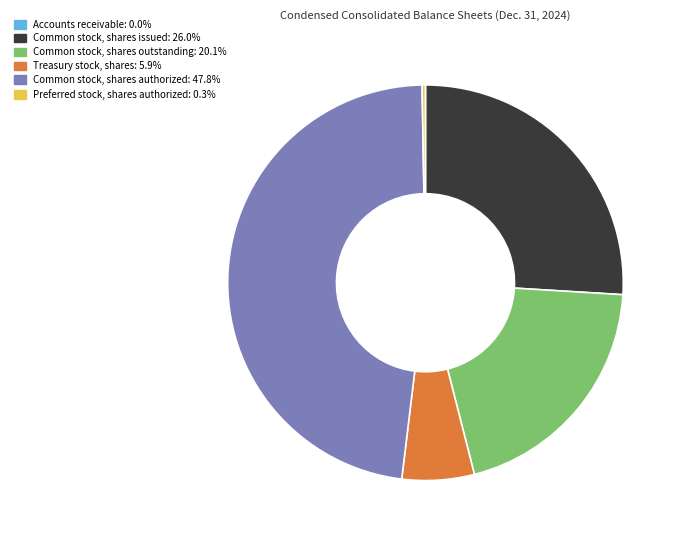

Is there any slice that represents more than half of the pie?

No